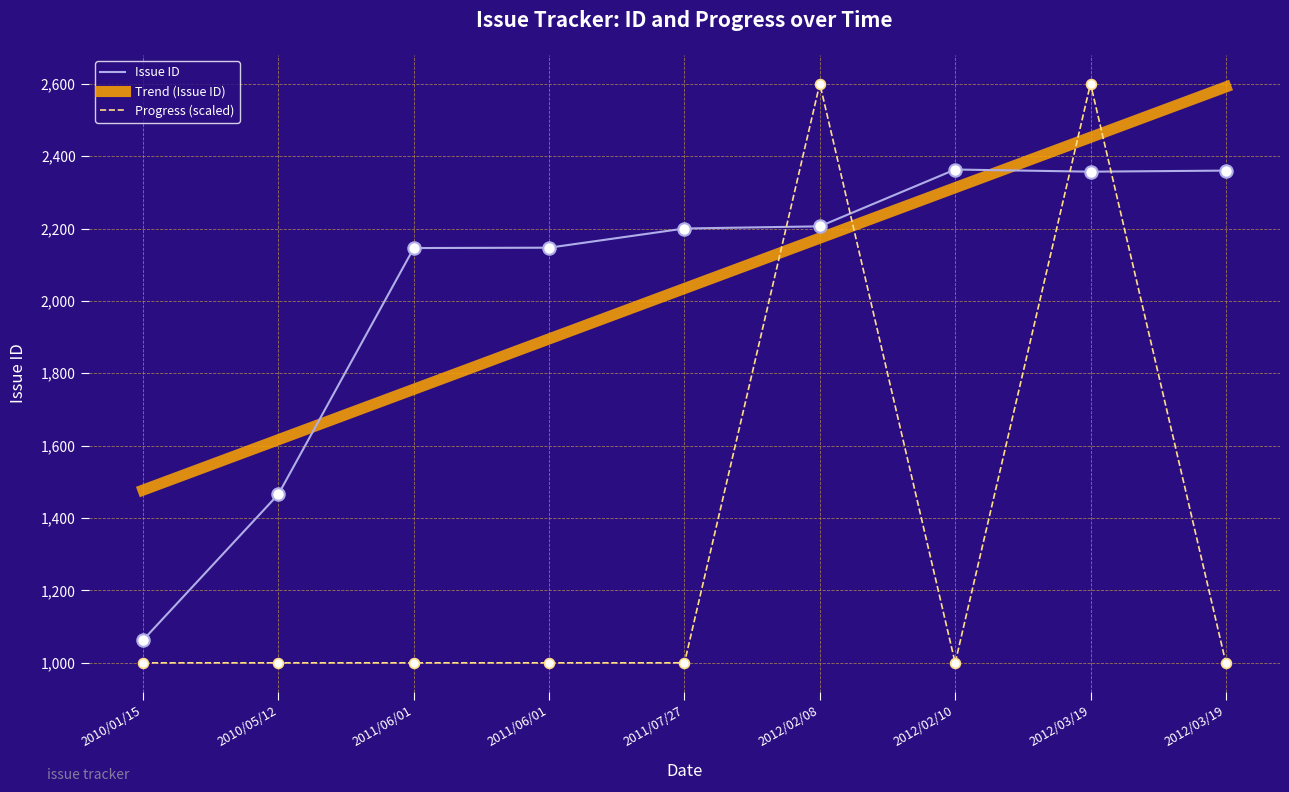

At how many categories does at least one series exceed 2140?

7